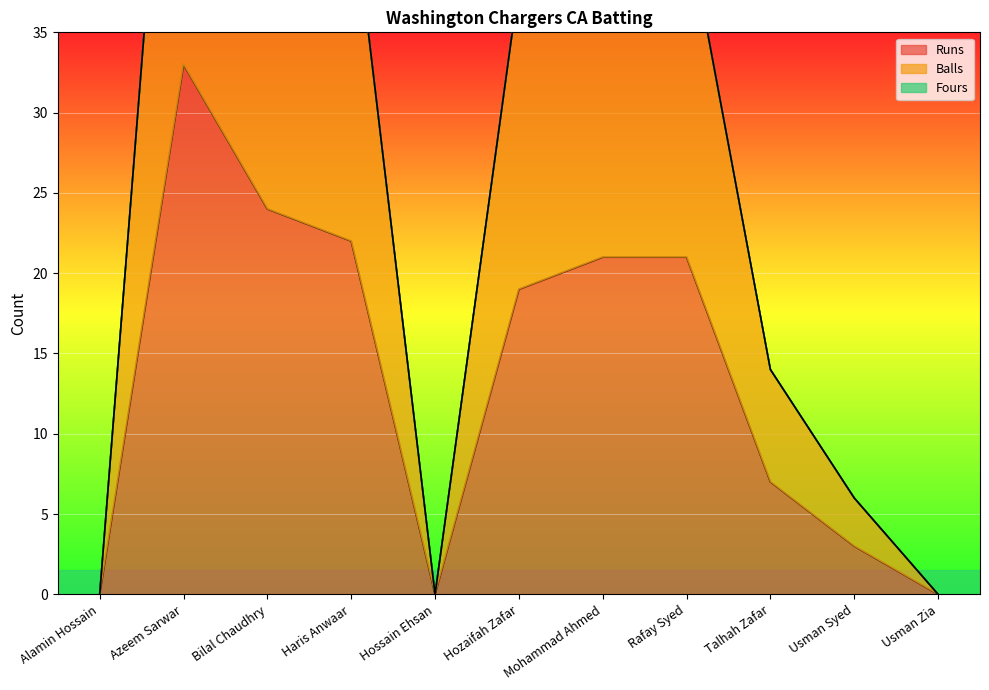

How many data points in Runs are less than 19?

5